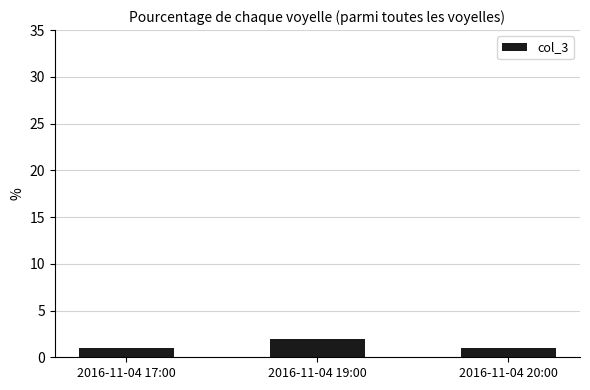

What is the difference between the maximum and minimum values?

1